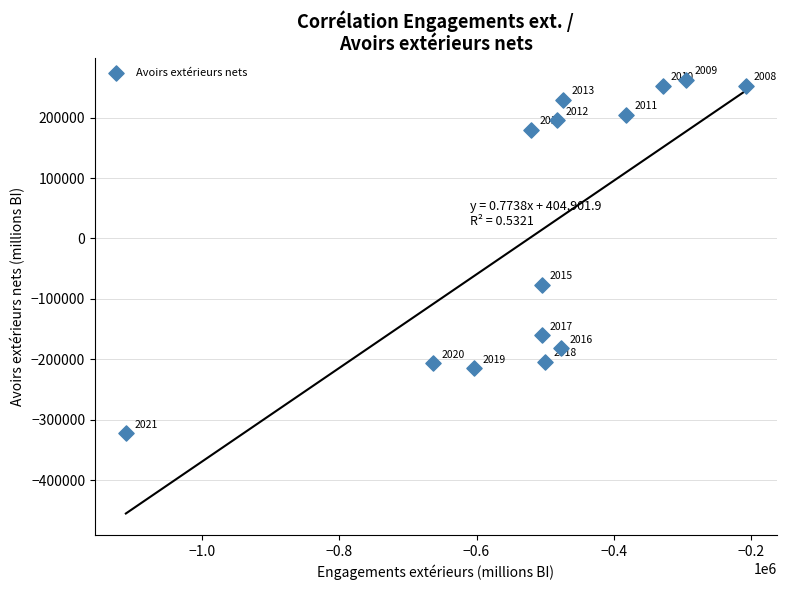

What is the range of X values (max minus min)?

904015.2